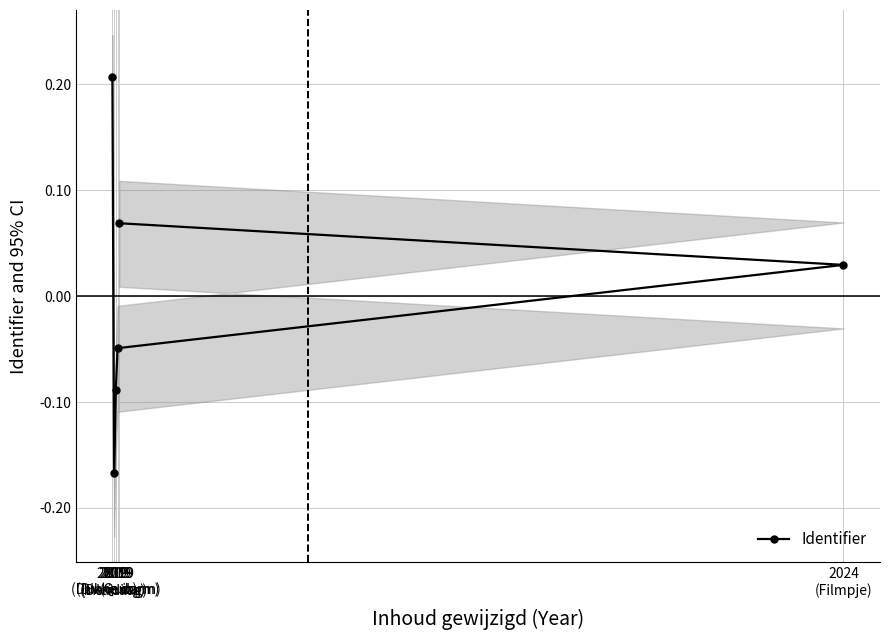

Count the number of data series in this chart.

1